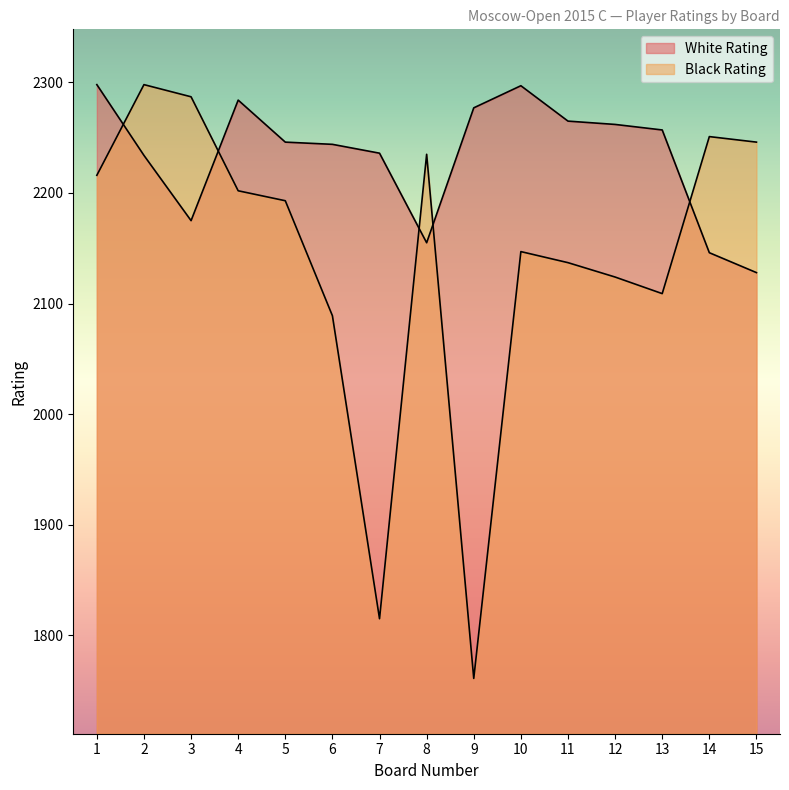

How many data points in Black Rating are above 2193?

7